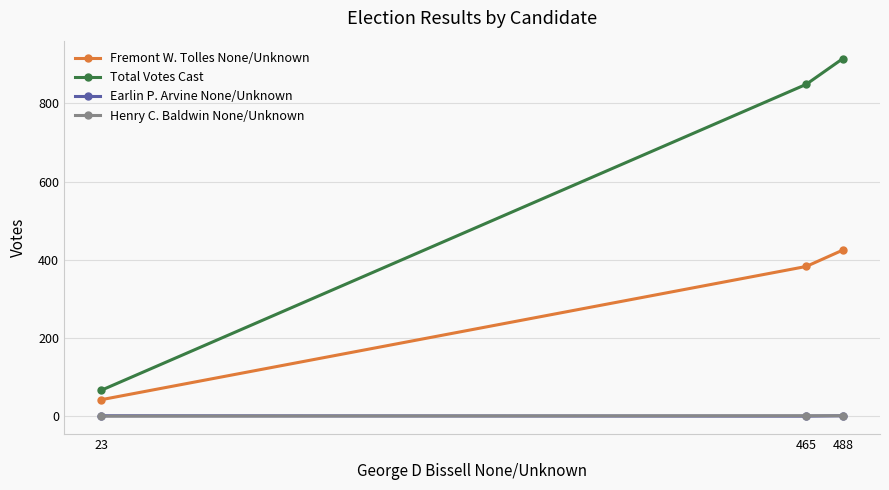

What is the value of the Earlin P. Arvine None/Unknown point at the 1st from the left?

1